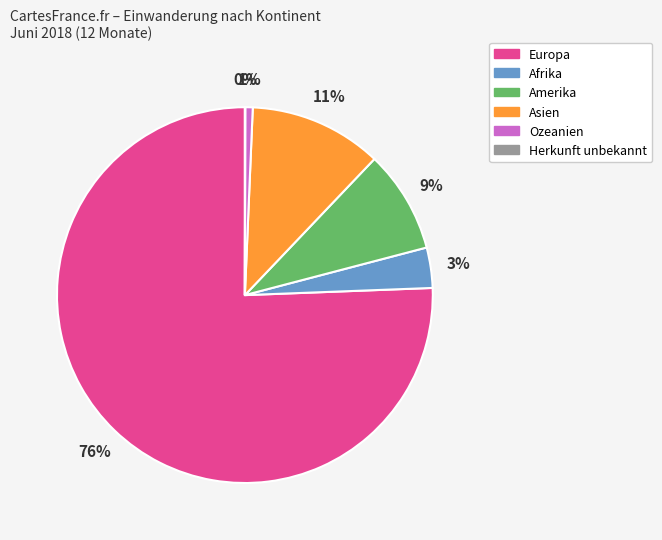

True or false: Afrika accounts for 3% of the total.

True